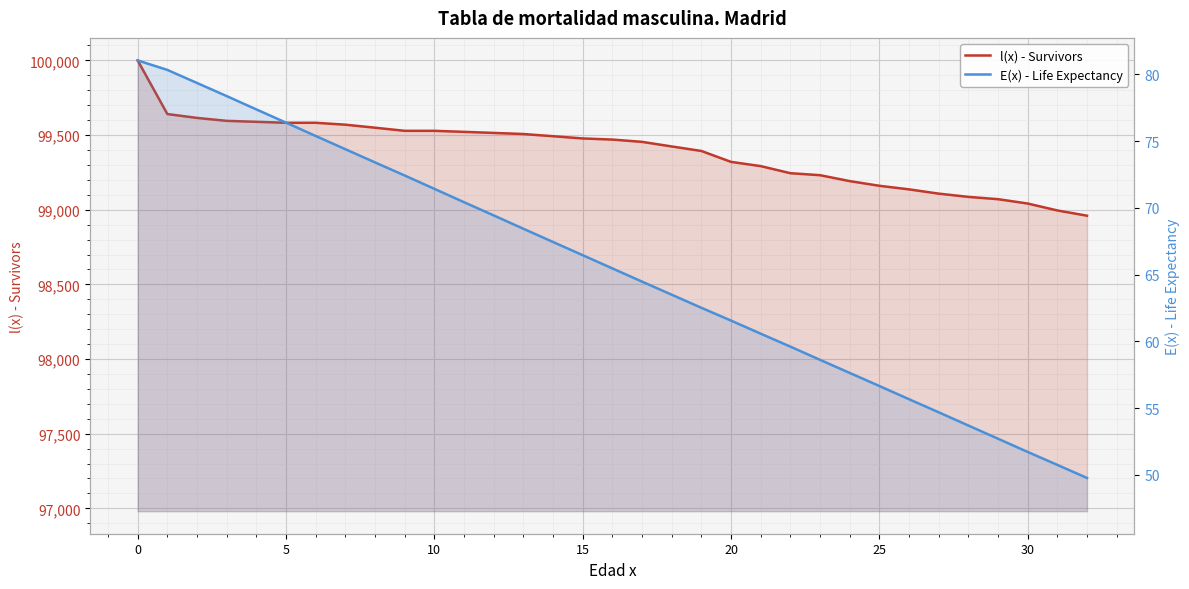

What is the total value across all series at 31?

99045.9